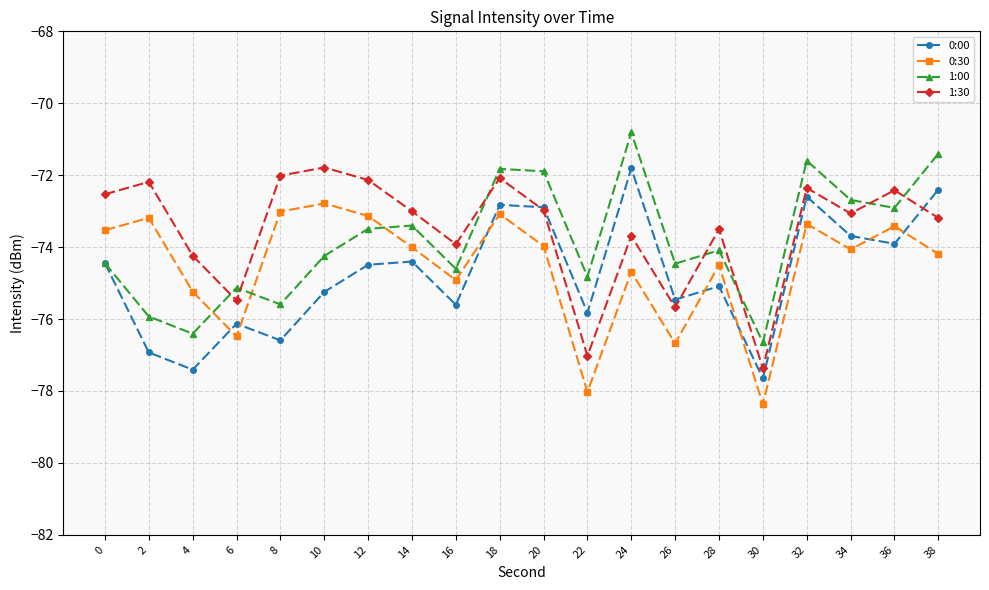

What is the difference between the highest and lowest values at 38?

2.8